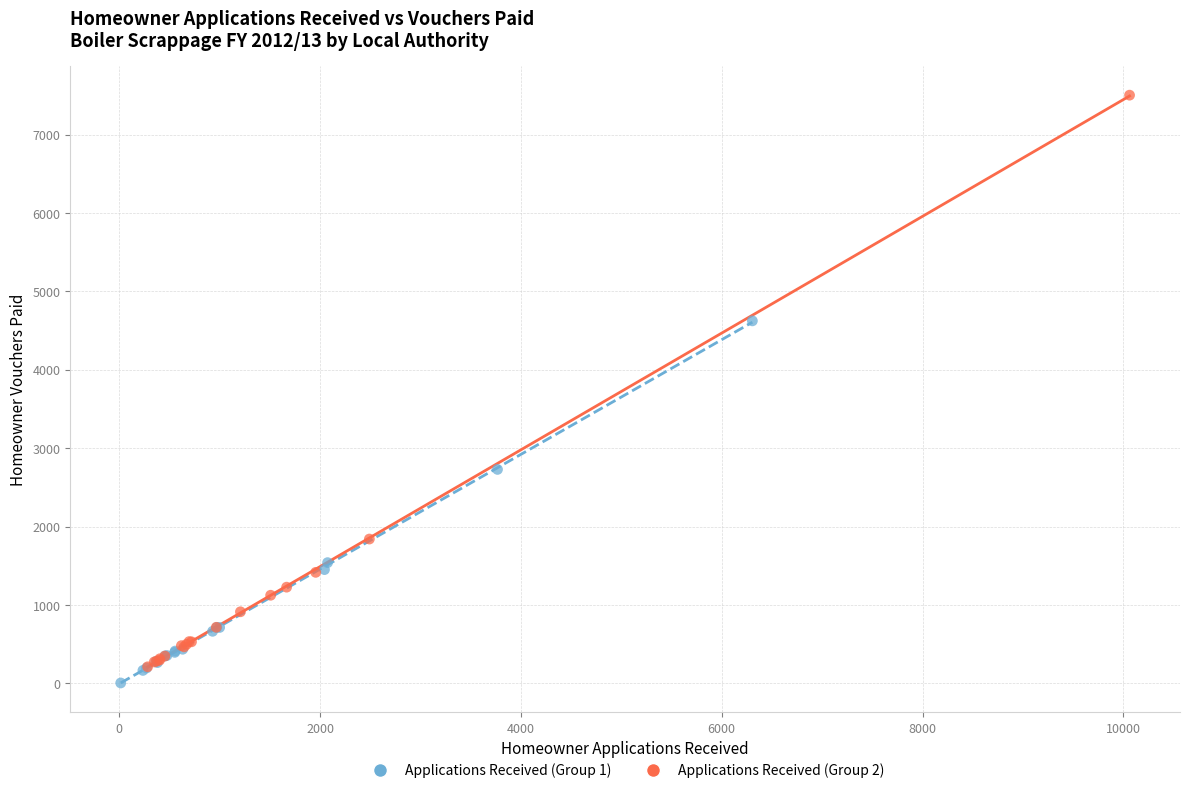

Which series reaches the maximum Y coordinate?

Applications Received (Group 2)